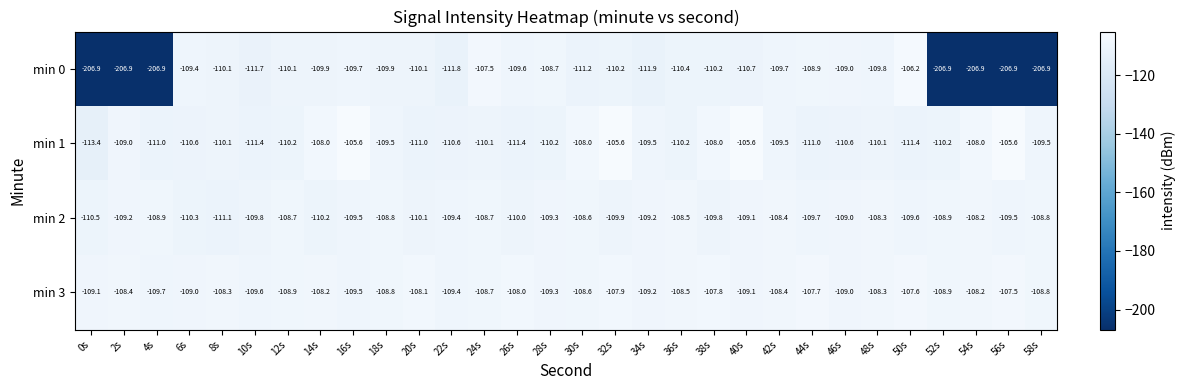

True or false: min 3 has a value of -108.7 at 24s.

True